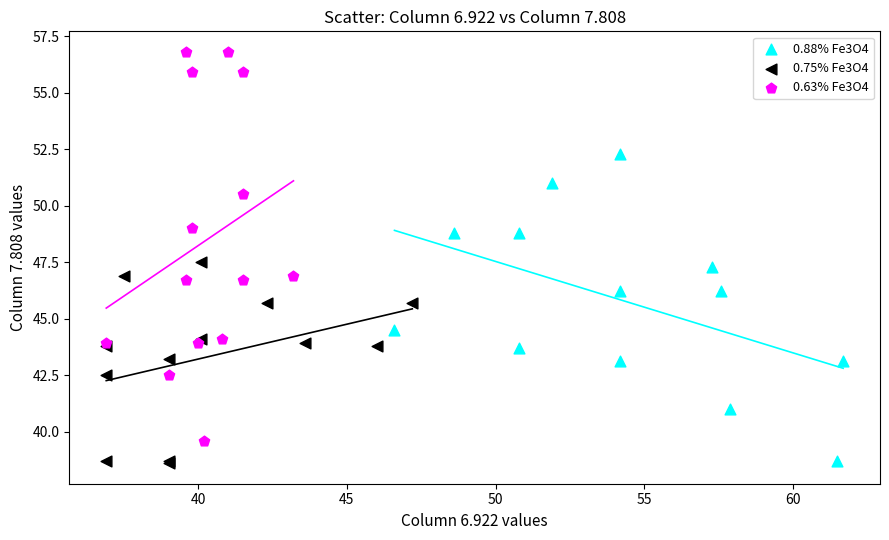

Which series has the widest spread of Y values?

0.63% Fe3O4